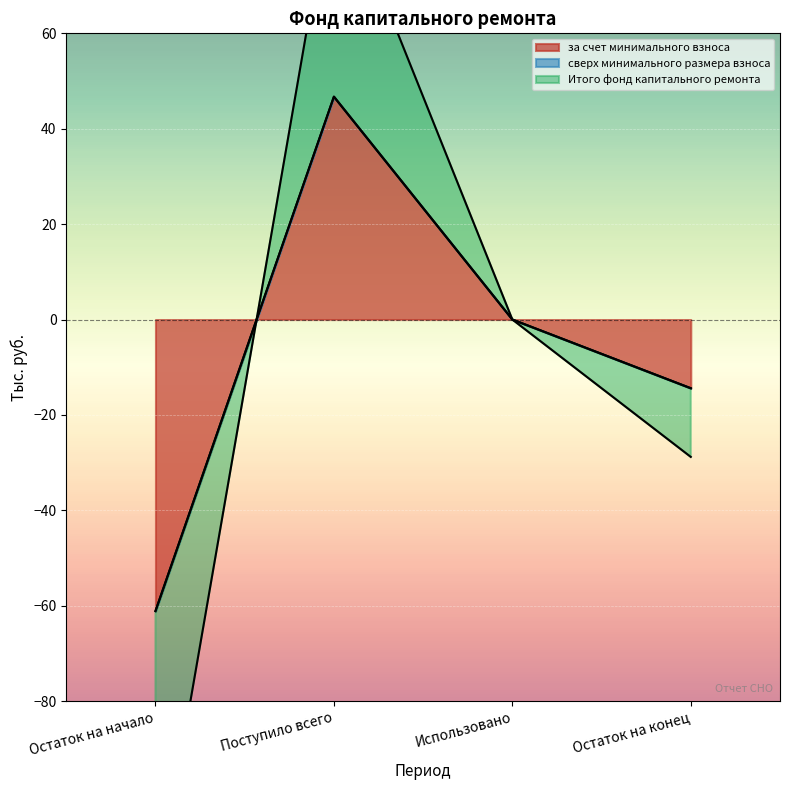

At how many categories does at least one series exceed -55?

3